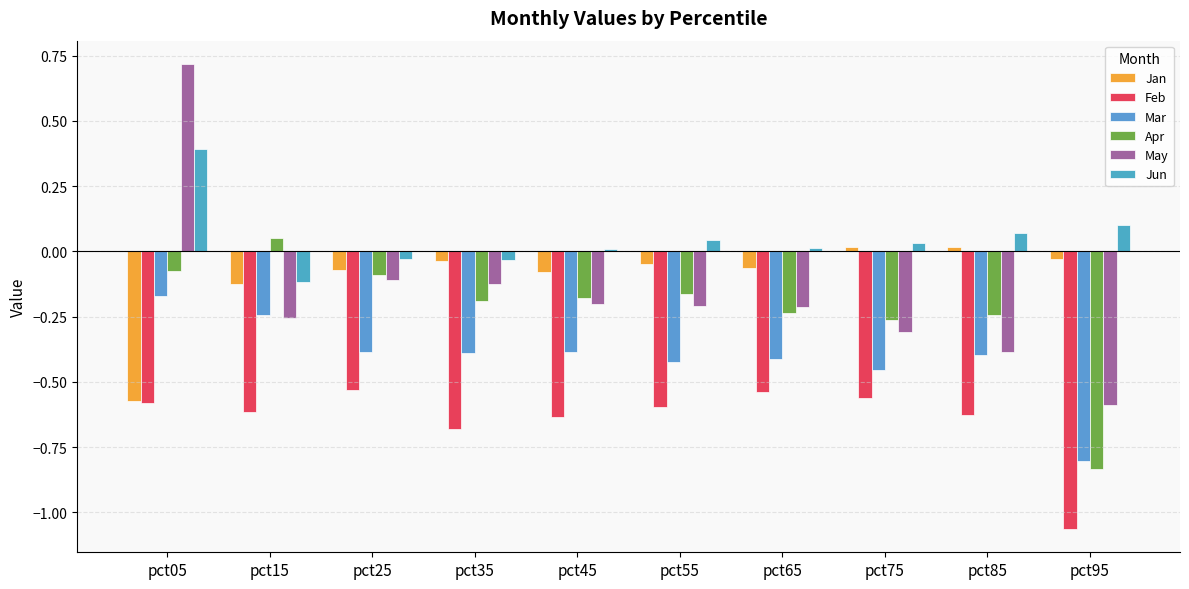

What is the difference between the highest and lowest values at pct15?

0.7